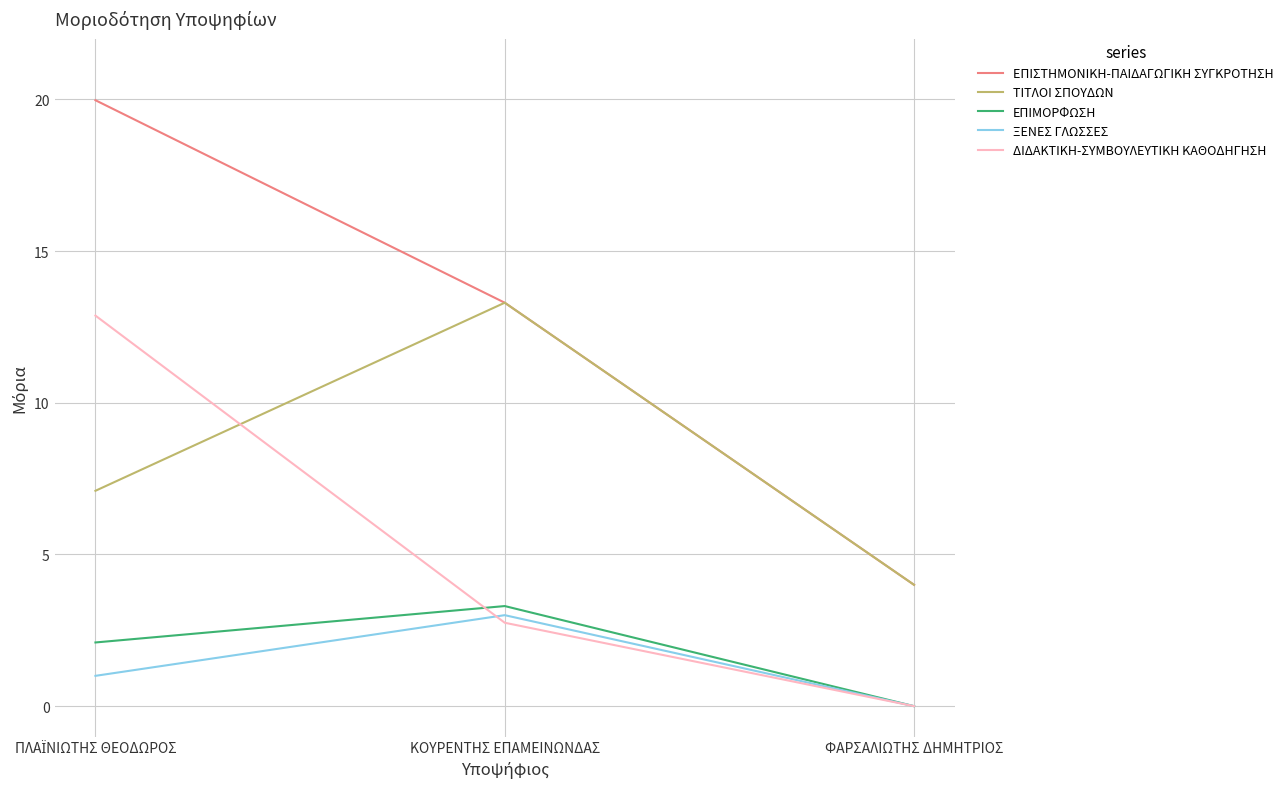

What position from the left is ΦΑΡΣΑΛΙΩΤΗΣ ΔΗΜΗΤΡΙΟΣ?

3